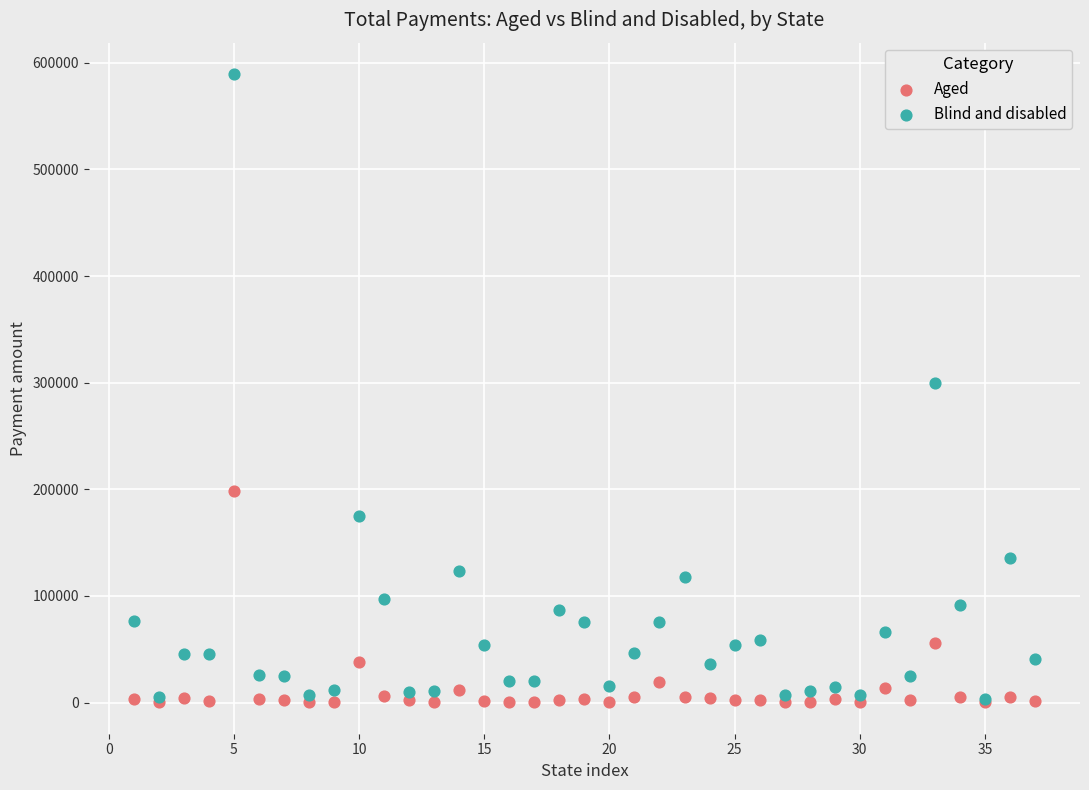

Which series contains the highest Y value?

Blind and disabled